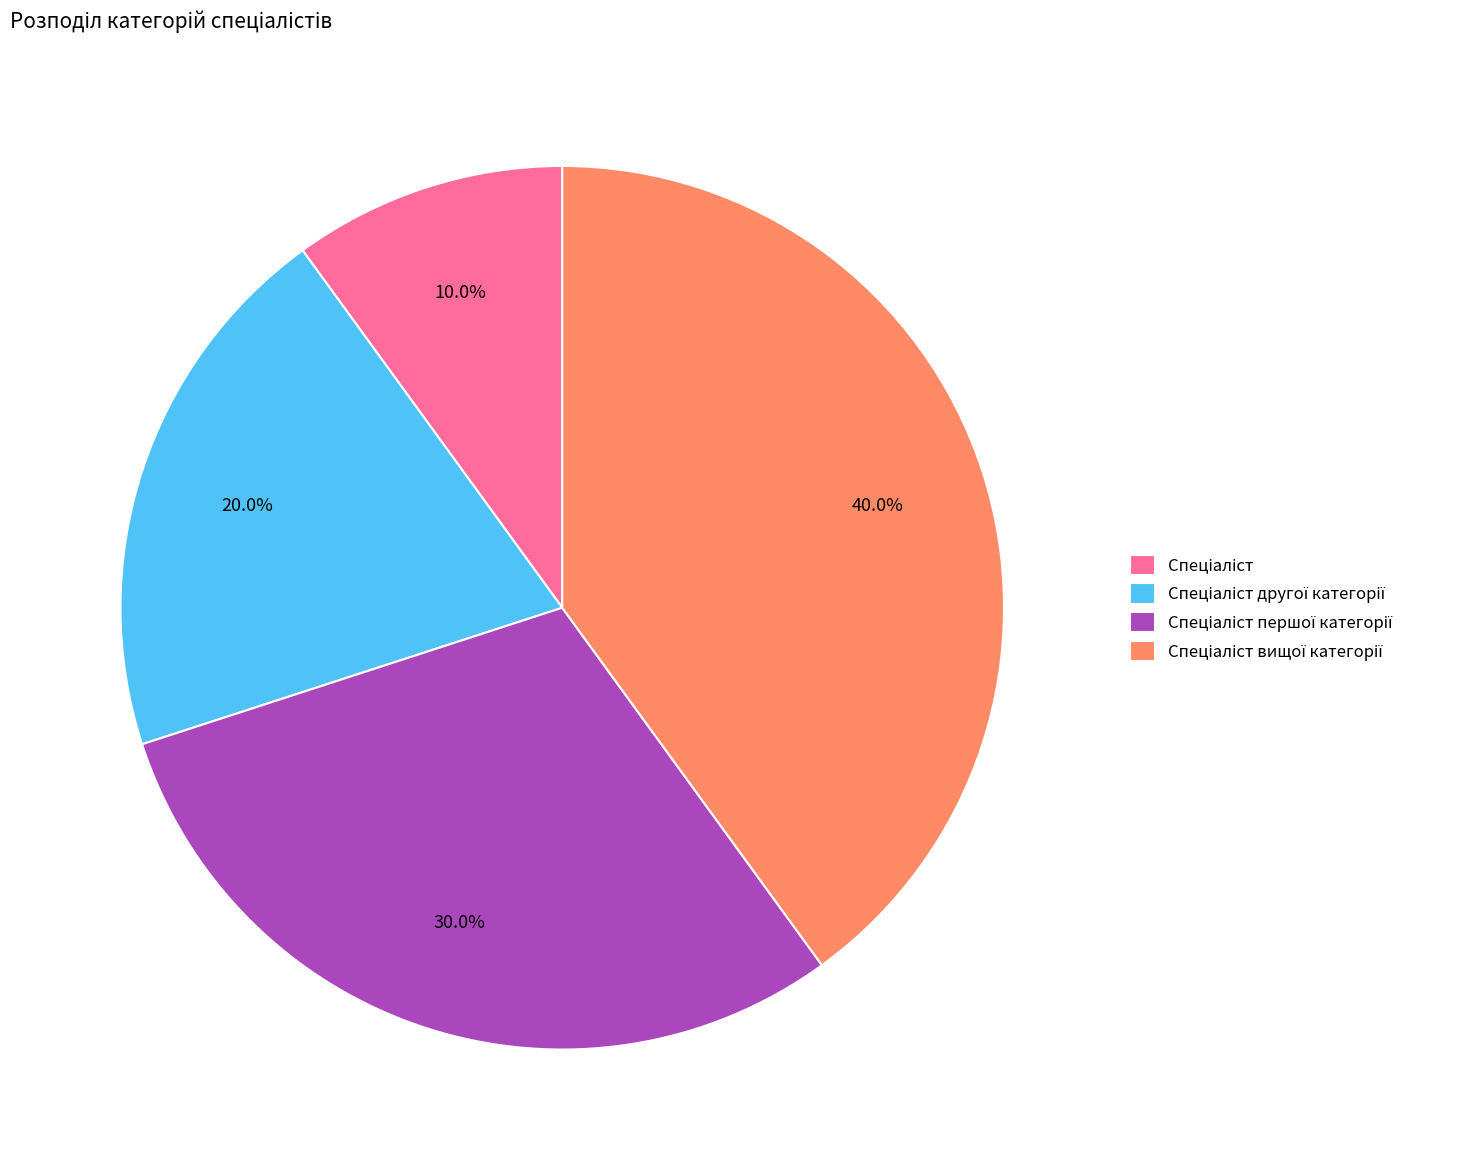

Is there a majority slice in this chart?

No